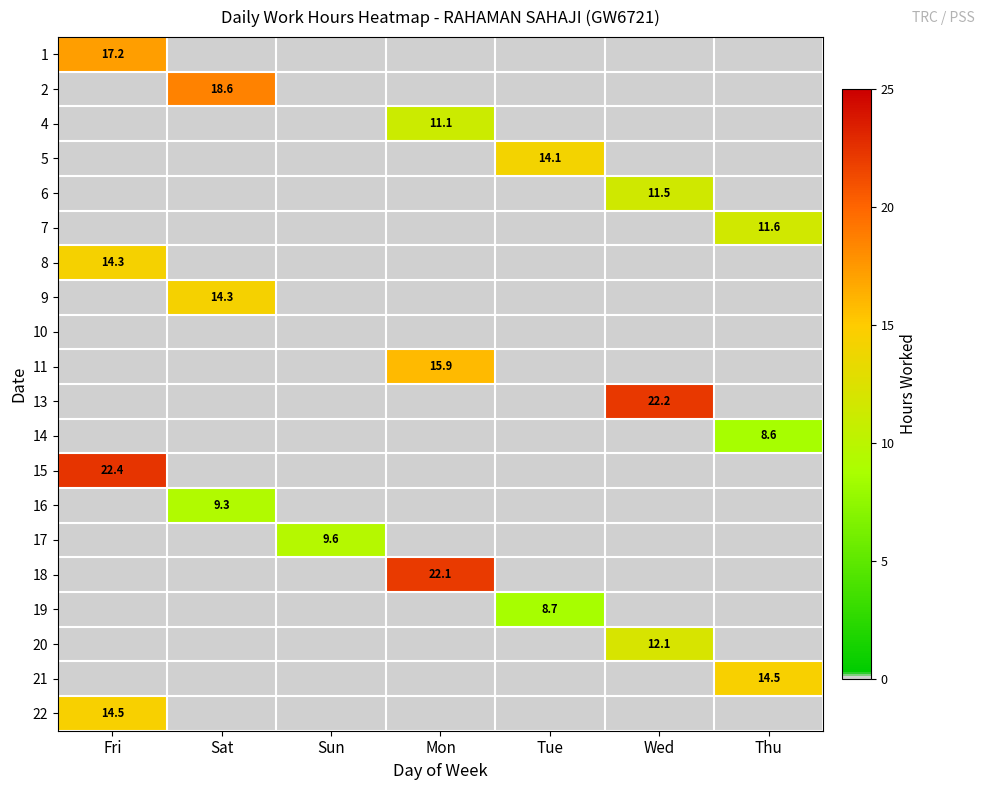

The 16 series shows 1.9 at Sat. True or false?

False